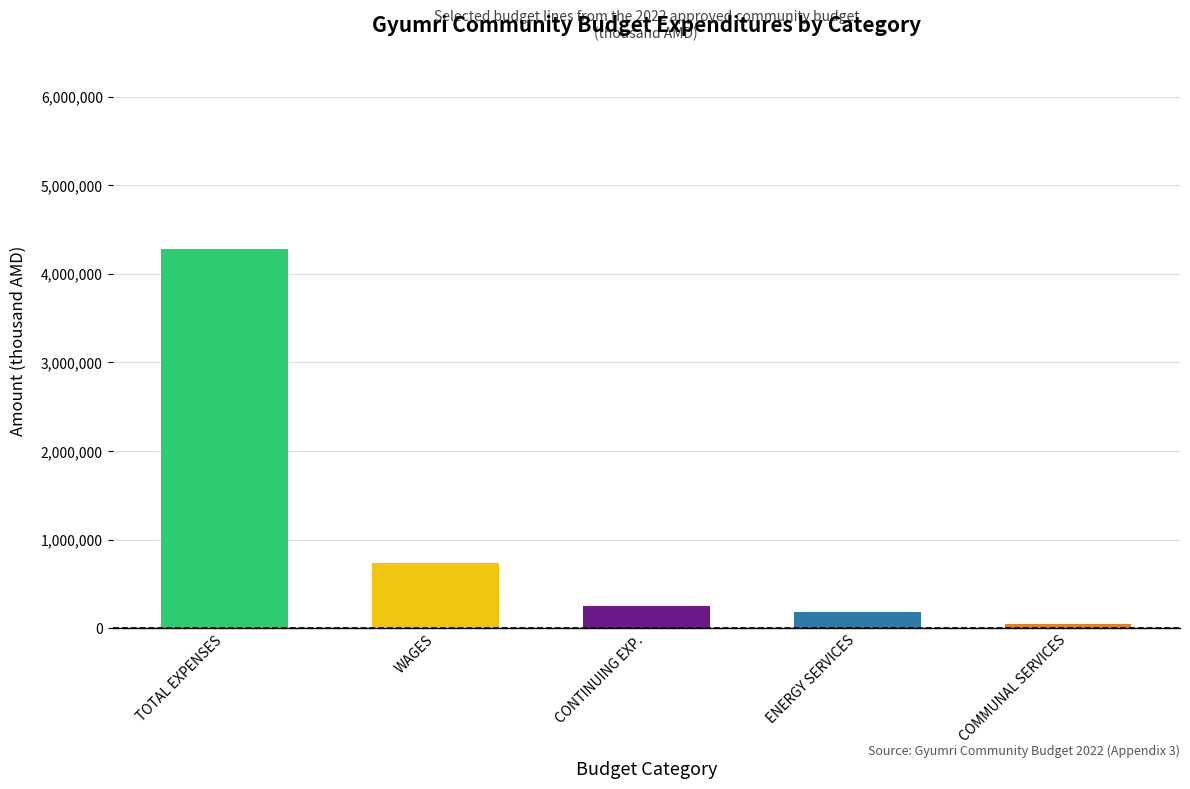

Approximately how many times larger is the value at CONTINUING EXP. compared to ENERGY SERVICES?

1.4